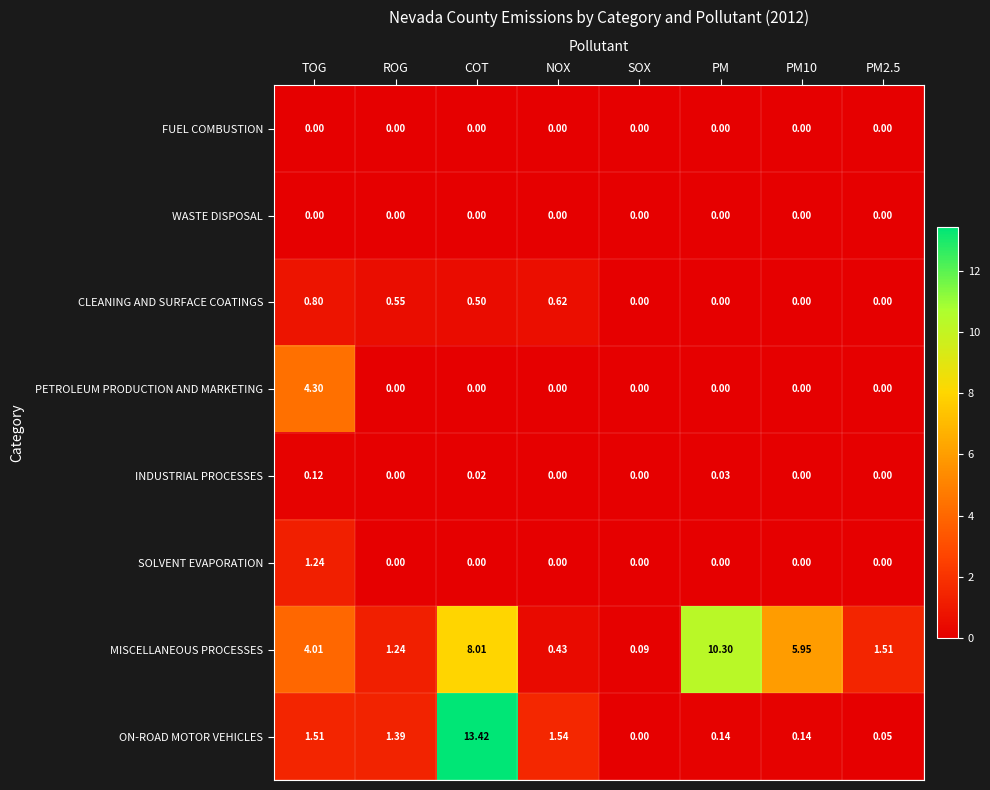

Which series has the largest total across all categories?

MISCELLANEOUS PROCESSES